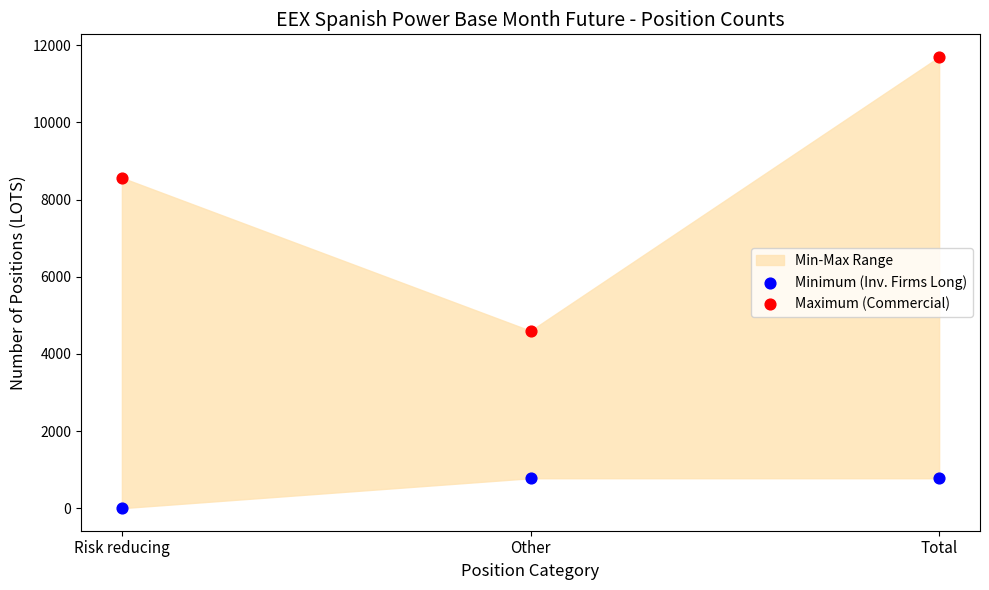

In the Maximum (Commercial) series, what Y value is closest to 8150?

8568